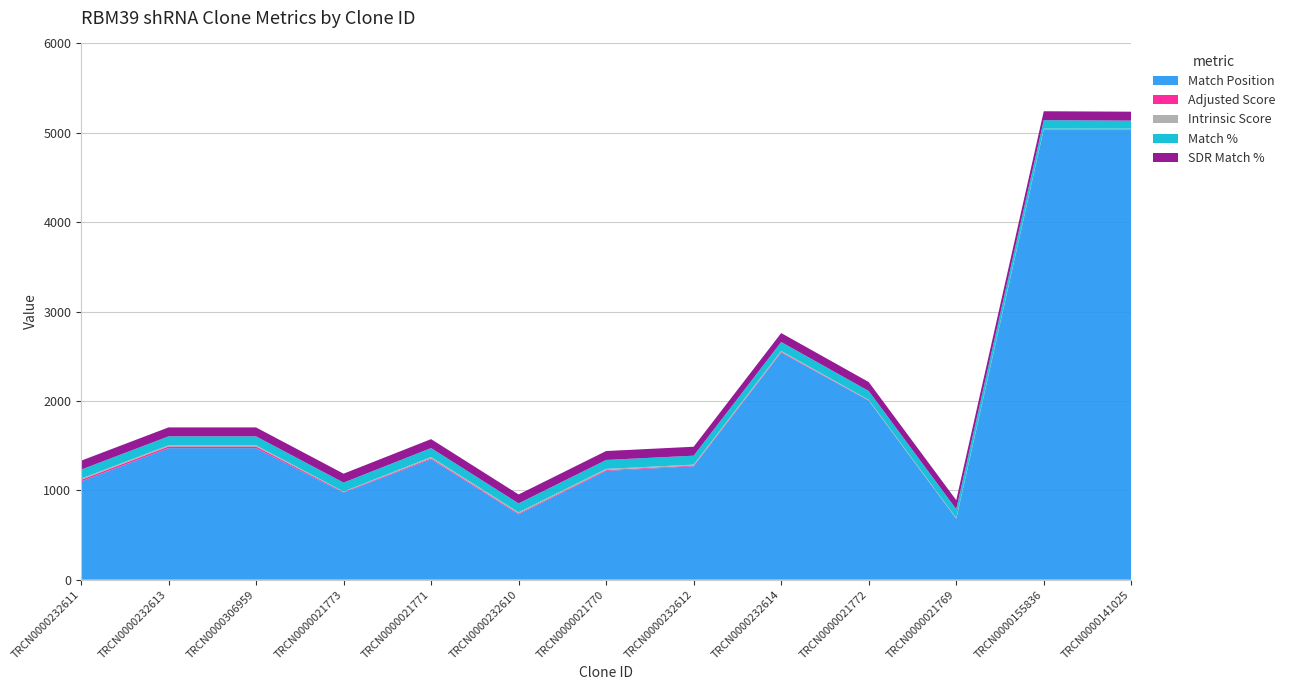

Reading left to right, extract all data points from this chart.

Match Position: TRCN0000232611=1099.0	TRCN0000232613=1472.0	TRCN0000306959=1472.0	TRCN0000021773=974.0	TRCN0000021771=1347.0	TRCN0000232610=731.0	TRCN0000021770=1217.0	TRCN0000232612=1269.0	TRCN0000232614=2541.0	TRCN0000021772=2003.0	TRCN0000021769=681.0	TRCN0000155836=5038.0	TRCN0000141025=5038.0
Adjusted Score: TRCN0000232611=18.5	TRCN0000232613=18.5	TRCN0000306959=18.5	TRCN0000021773=6.9	TRCN0000021771=10.5	TRCN0000232610=9.2	TRCN0000021770=9.2	TRCN0000232612=7.6	TRCN0000232614=7.6	TRCN0000021772=3.5	TRCN0000021769=3.5	TRCN0000155836=2.8	TRCN0000141025=2.8
Intrinsic Score: TRCN0000232611=13.2	TRCN0000232613=13.2	TRCN0000306959=13.2	TRCN0000021773=5.0	TRCN0000021771=15.0	TRCN0000232610=13.2	TRCN0000021770=13.2	TRCN0000232612=10.8	TRCN0000232614=10.8	TRCN0000021772=5.0	TRCN0000021769=5.0	TRCN0000155836=5.6	TRCN0000141025=5.6
Match %: TRCN0000232611=100.0	TRCN0000232613=100.0	TRCN0000306959=100.0	TRCN0000021773=100.0	TRCN0000021771=100.0	TRCN0000232610=100.0	TRCN0000021770=100.0	TRCN0000232612=100.0	TRCN0000232614=100.0	TRCN0000021772=100.0	TRCN0000021769=100.0	TRCN0000155836=95.0	TRCN0000141025=90.0
SDR Match %: TRCN0000232611=100.0	TRCN0000232613=100.0	TRCN0000306959=100.0	TRCN0000021773=100.0	TRCN0000021771=100.0	TRCN0000232610=100.0	TRCN0000021770=100.0	TRCN0000232612=100.0	TRCN0000232614=100.0	TRCN0000021772=100.0	TRCN0000021769=100.0	TRCN0000155836=100.0	TRCN0000141025=100.0